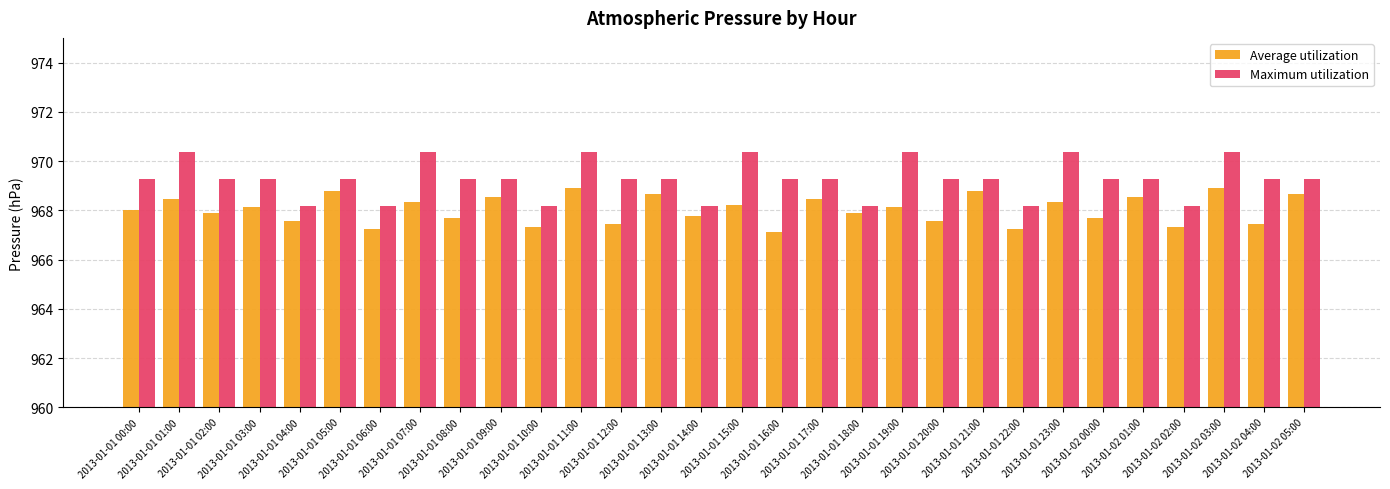

What are all the series names shown in the legend?

Average utilization, Maximum utilization